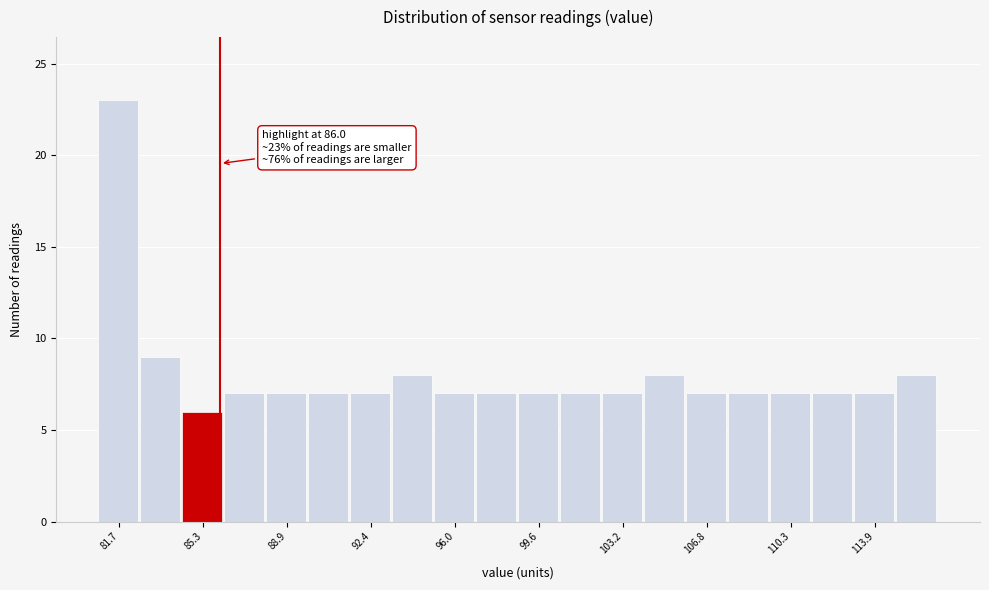

Read against the x-axis, roughly where is the centre of the tallest bar?

81.5